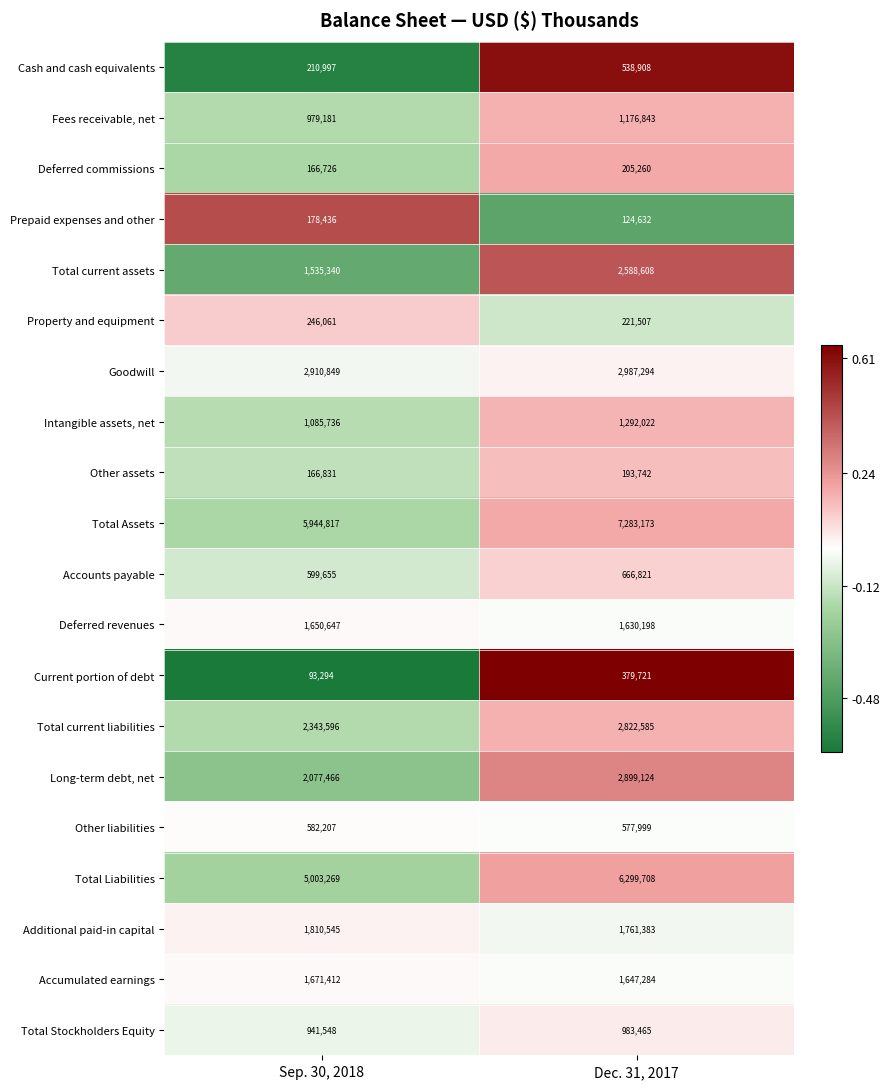

Between Sep. 30, 2018 and Dec. 31, 2017, which series saw the biggest shift?

Total Assets